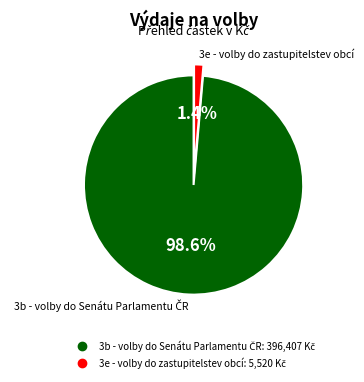

How many slices are in this pie chart?

2